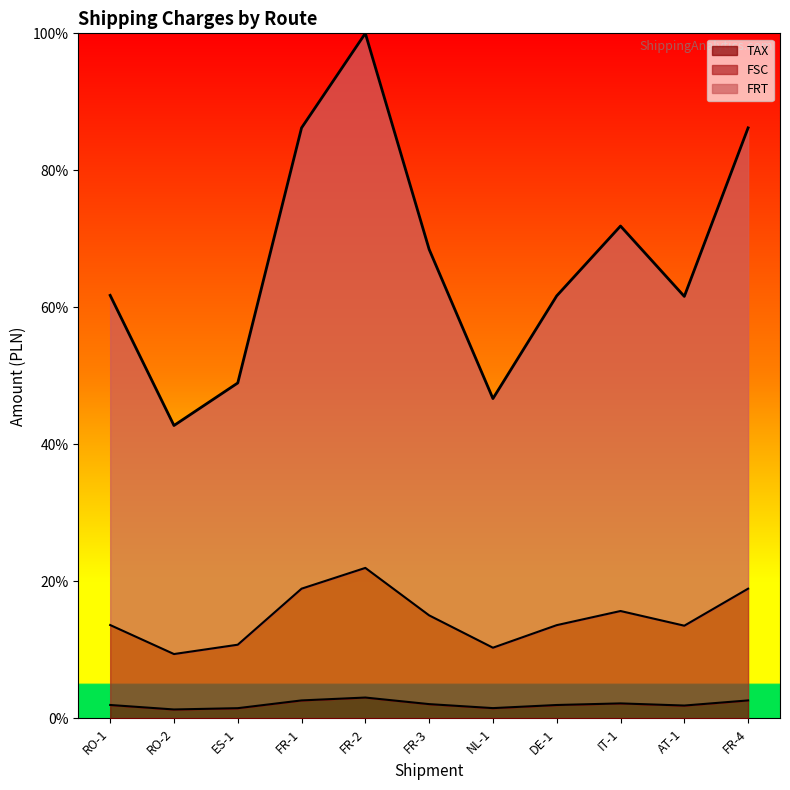

True or false: FRT has more than 2 interior local peaks.

False